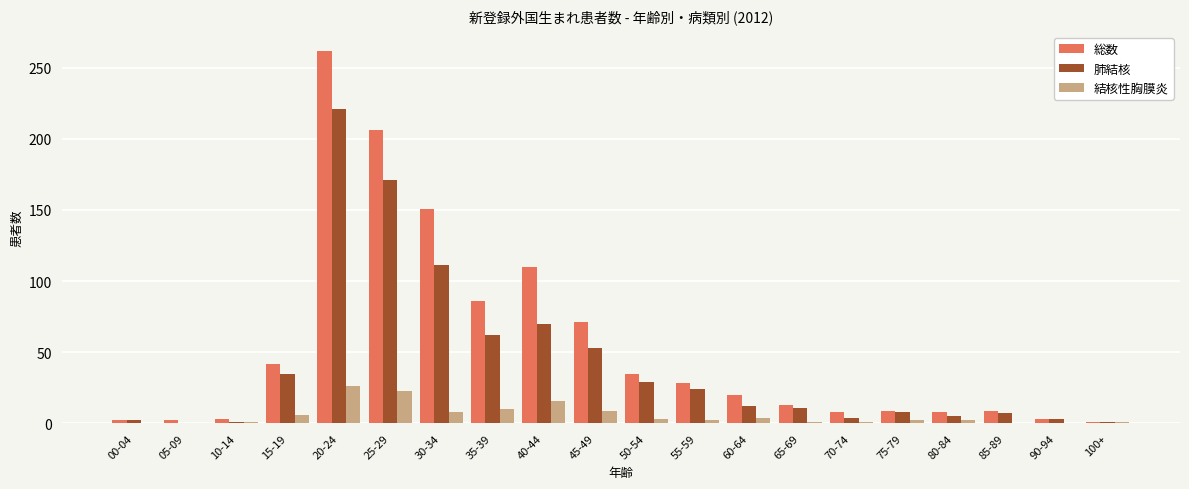

Count the number of categories in the chart.

20